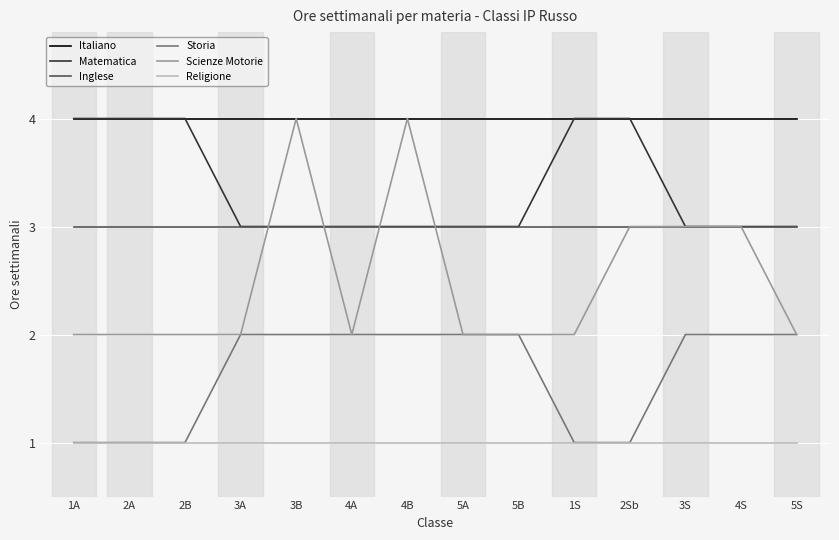

True or false: Inglese and Religione cross at least once.

False